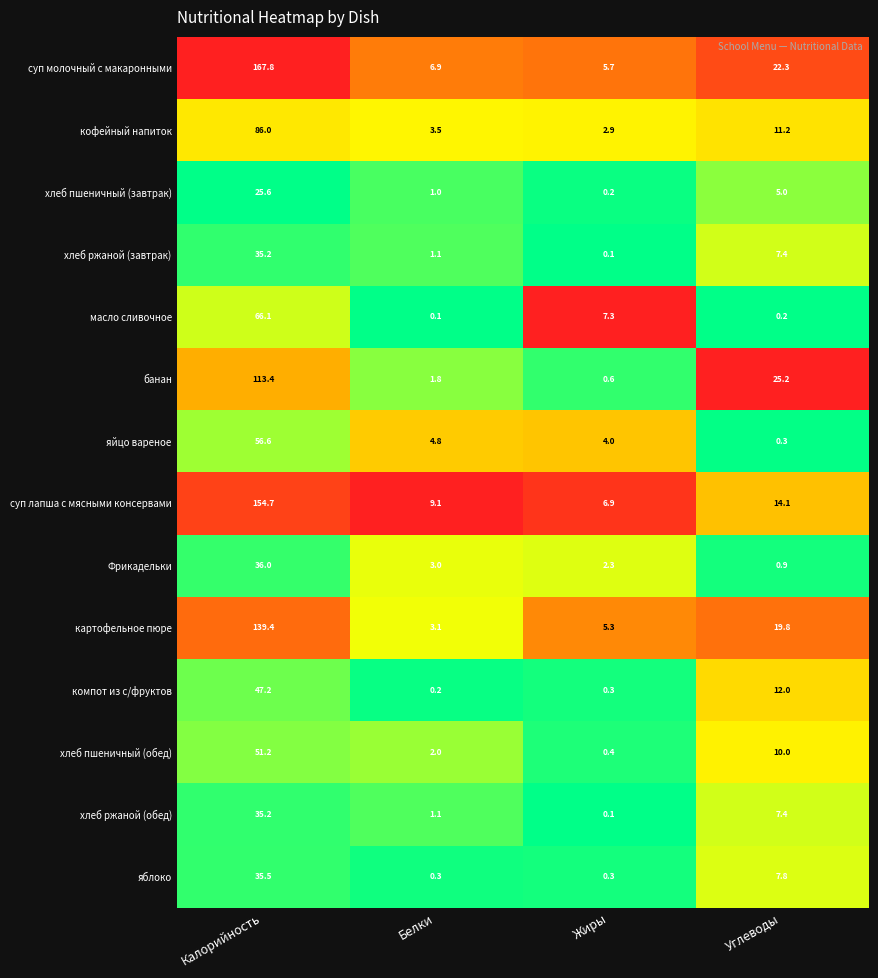

What is the lowest value of the хлеб пшеничный (обед) series?

0.4